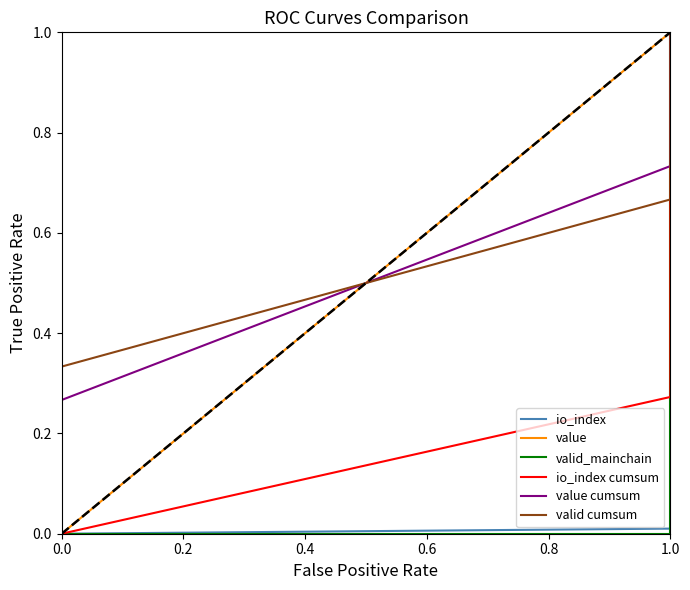

How many positive values does the value cumsum series have?

4